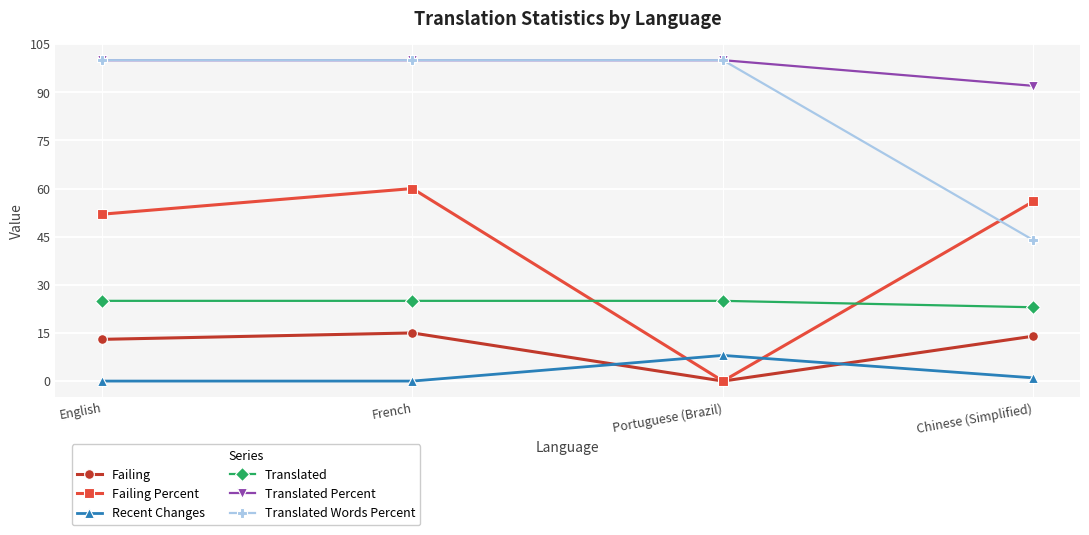

How many Translated values are between 25 and 26?

3